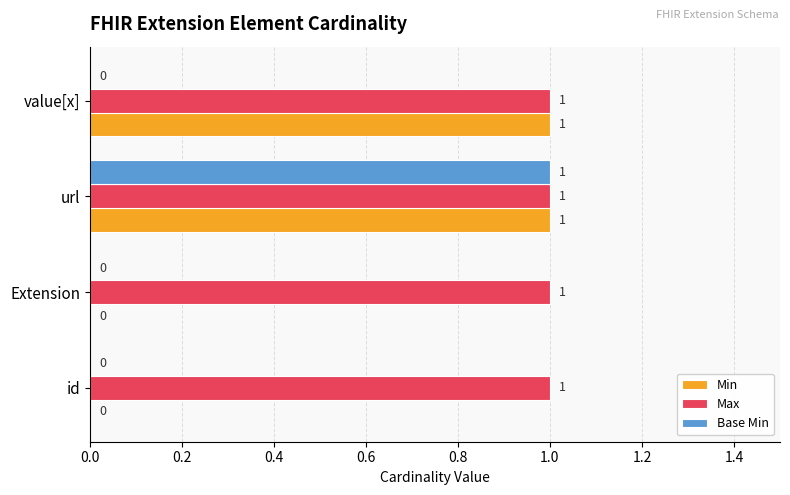

Which series changed the most between Extension and value[x]?

Min